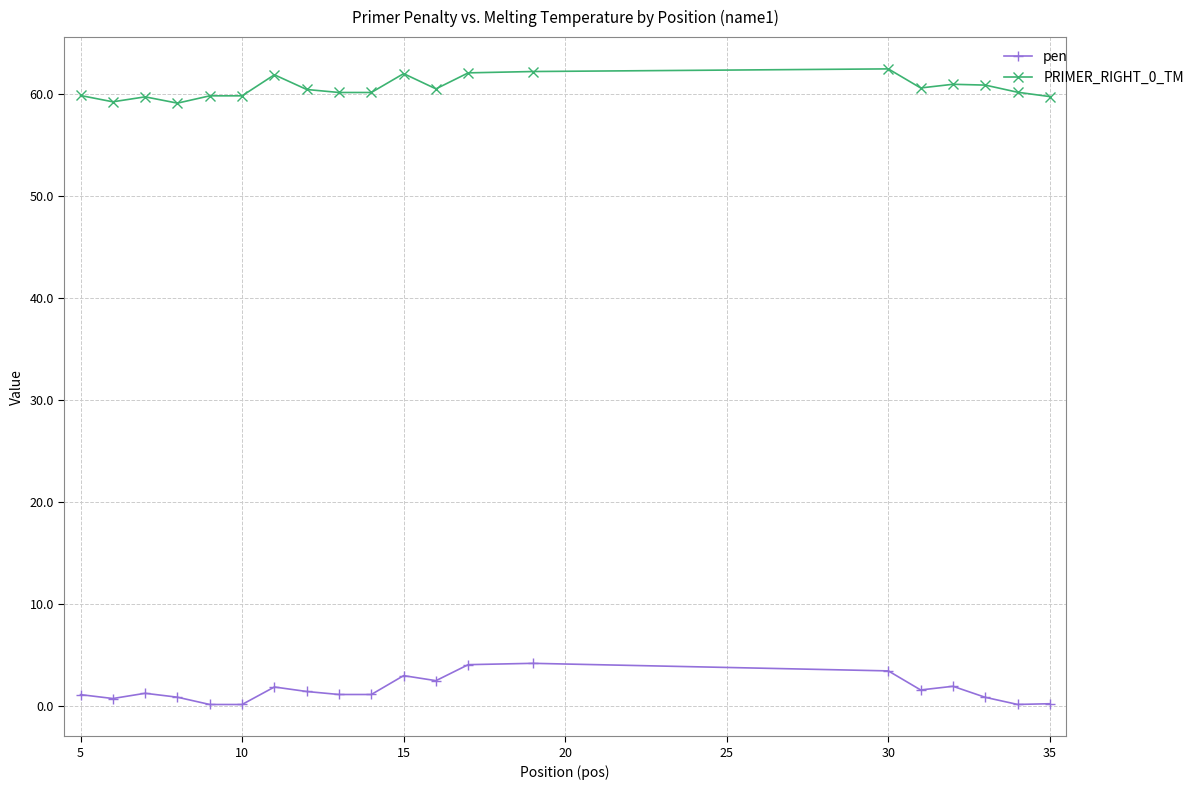

True or false: PRIMER_RIGHT_0_TM and pen intersect in this chart.

False